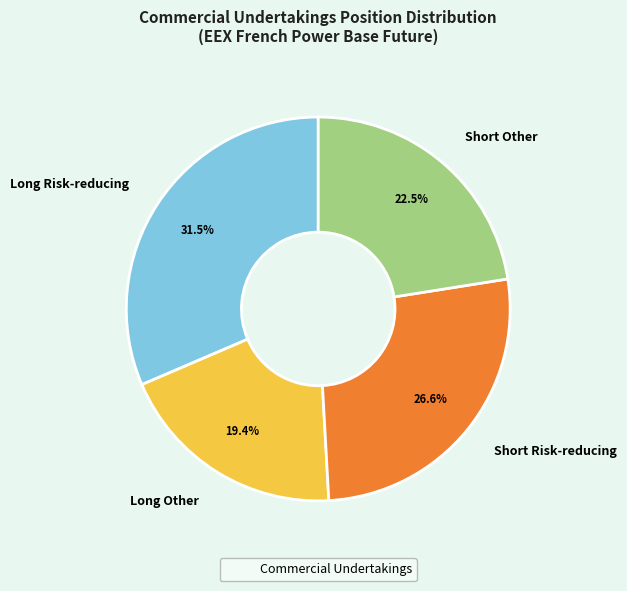

Does Short Other account for over 50% of the chart?

No